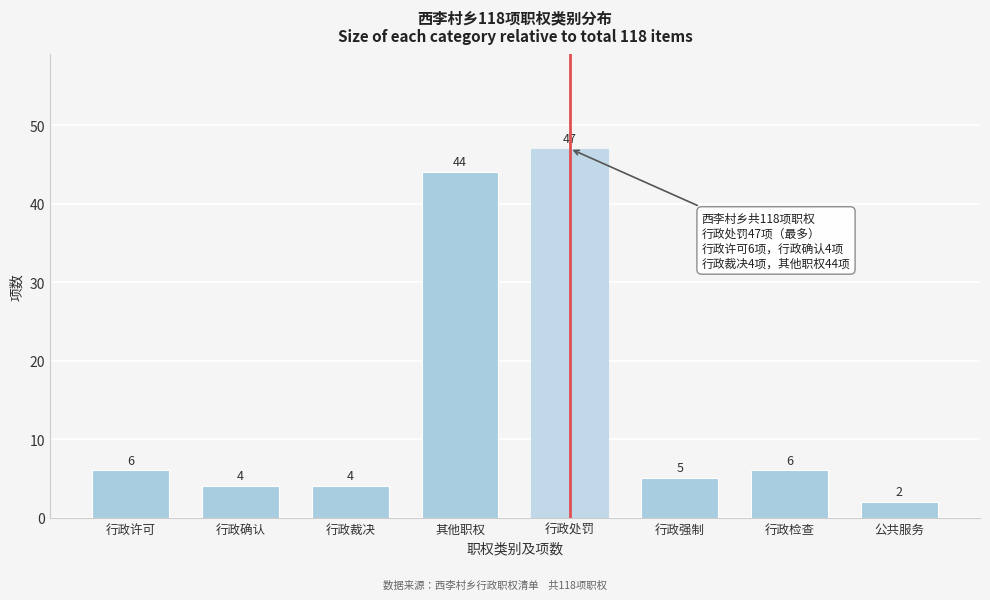

Reading left to right, transcribe all the data shown in this chart.

行政许可=6	行政确认=4	行政裁决=4	其他职权=44	行政处罚=47	行政强制=5	行政检查=6	公共服务=2